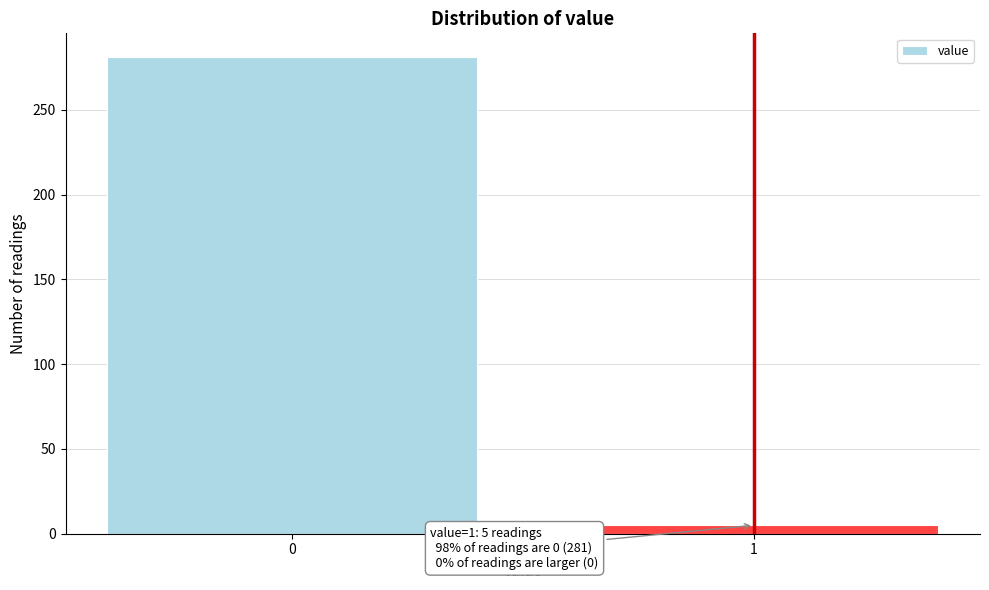

Reading right to left, extract all data points from this chart.

5	281